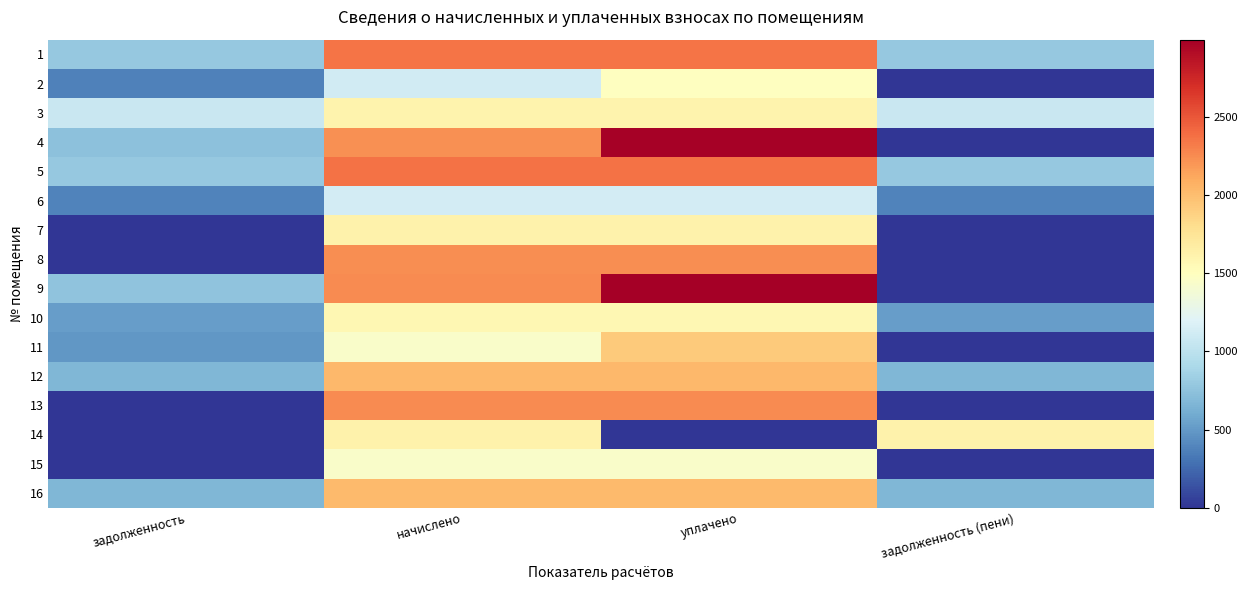

Which has a higher value, задолженность or начислено?

начислено